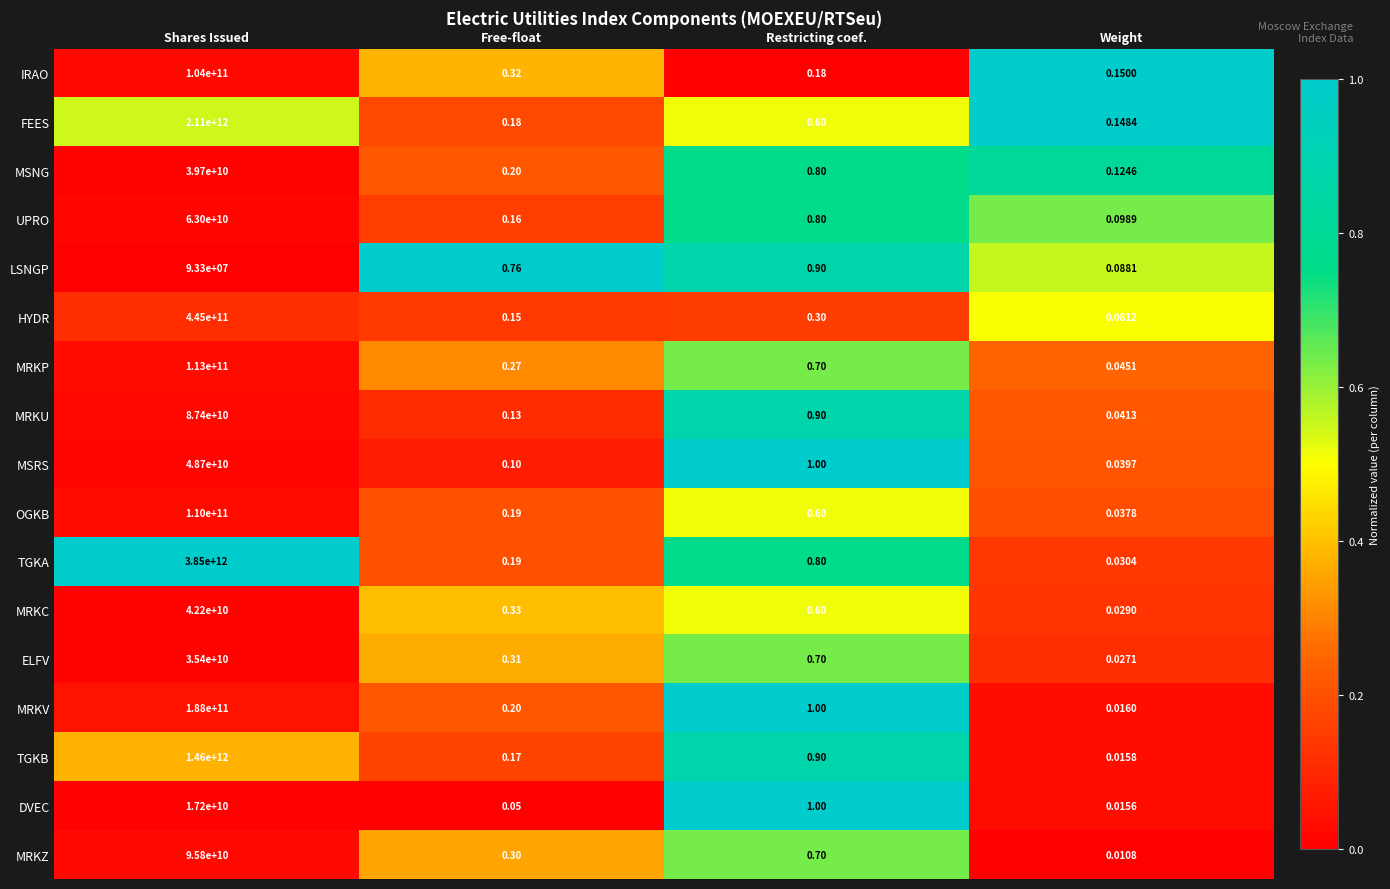

How many categories are shown in the chart?

4